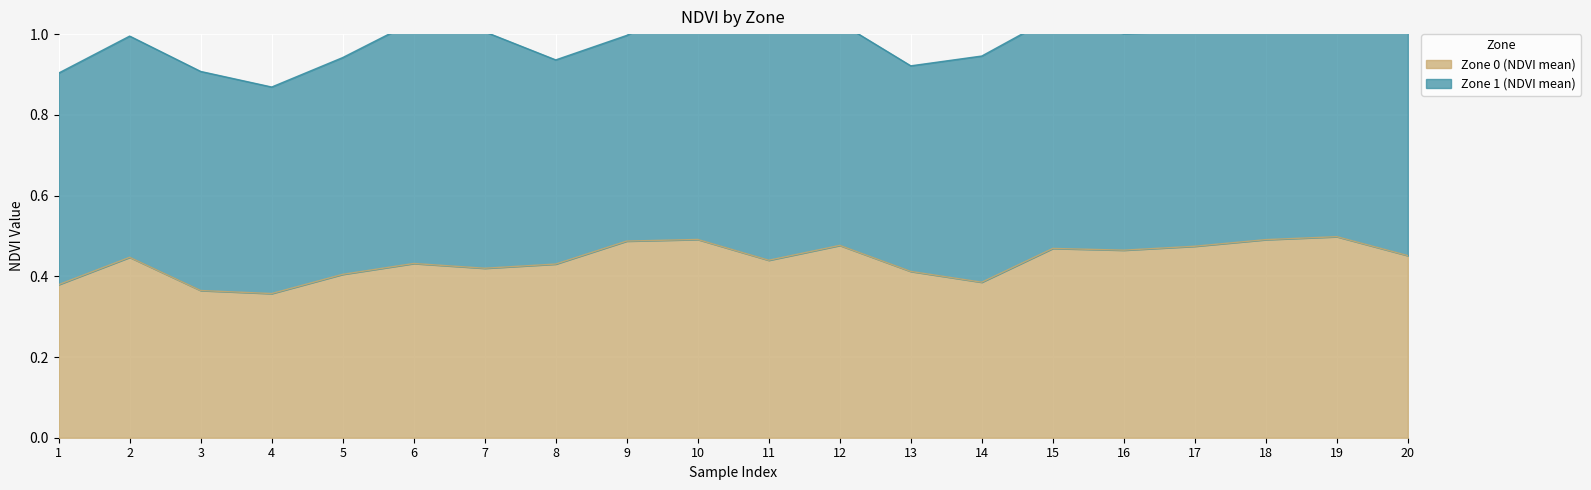

Reading left to right, what are all the values shown in this chart?

1=0.4	2=0.4	3=0.4	4=0.4	5=0.4	6=0.4	7=0.4	8=0.4	9=0.5	10=0.5	11=0.4	12=0.5	13=0.4	14=0.4	15=0.5	16=0.5	17=0.5	18=0.5	19=0.5	20=0.5